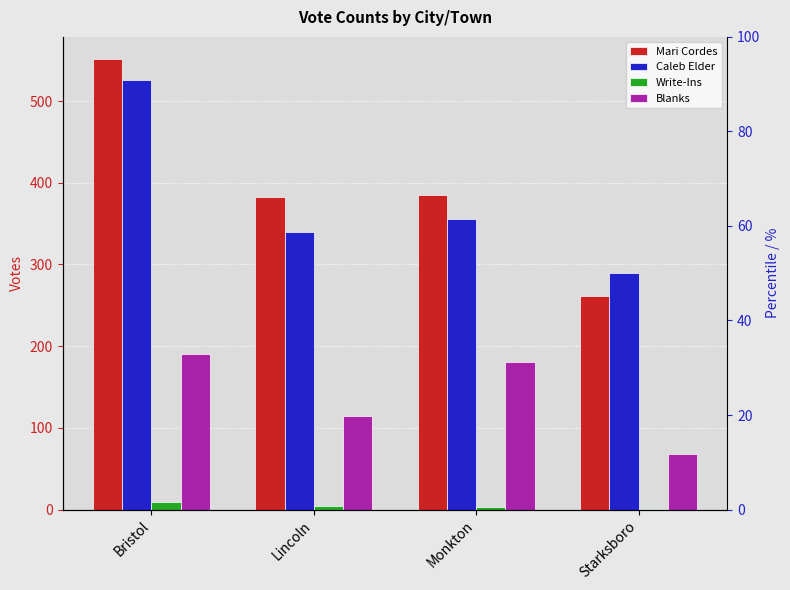

What is the difference between the Write-Ins values at Starksboro and Lincoln?

3